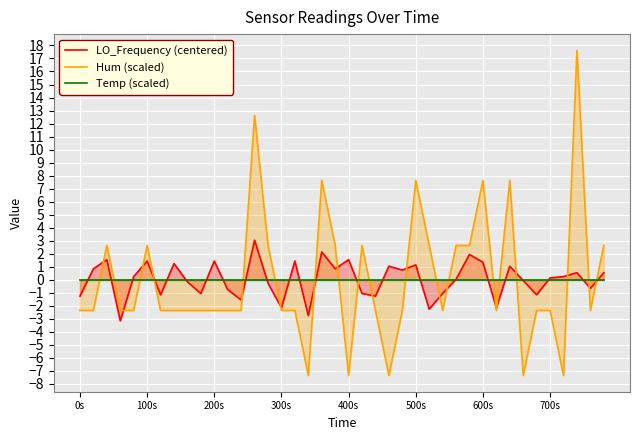

How many negative values does the LO_Frequency (centered) series have?

18